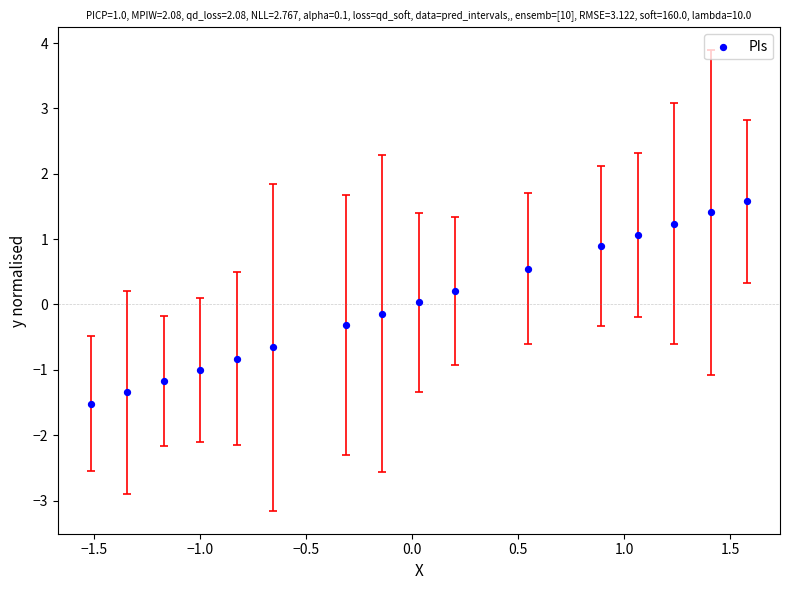

What is the range of X values (max minus min)?

3.1